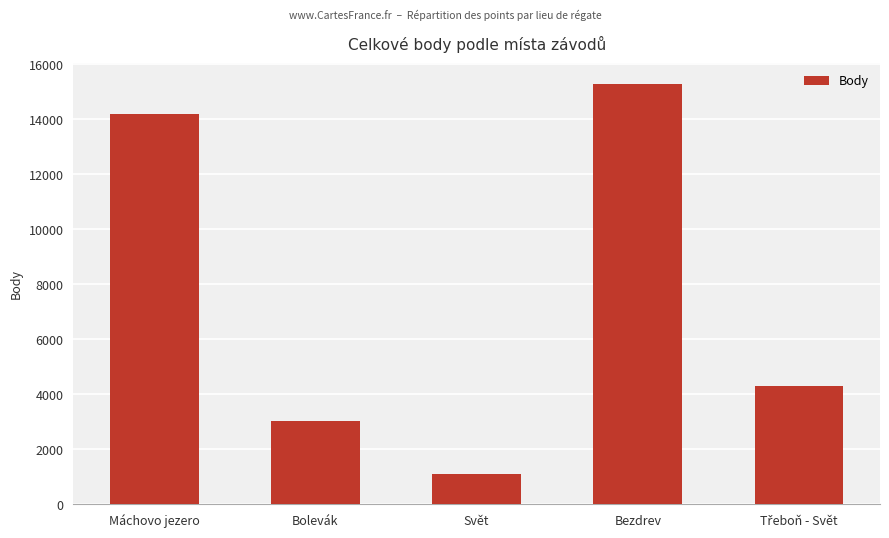

What is the smallest value displayed?

1101